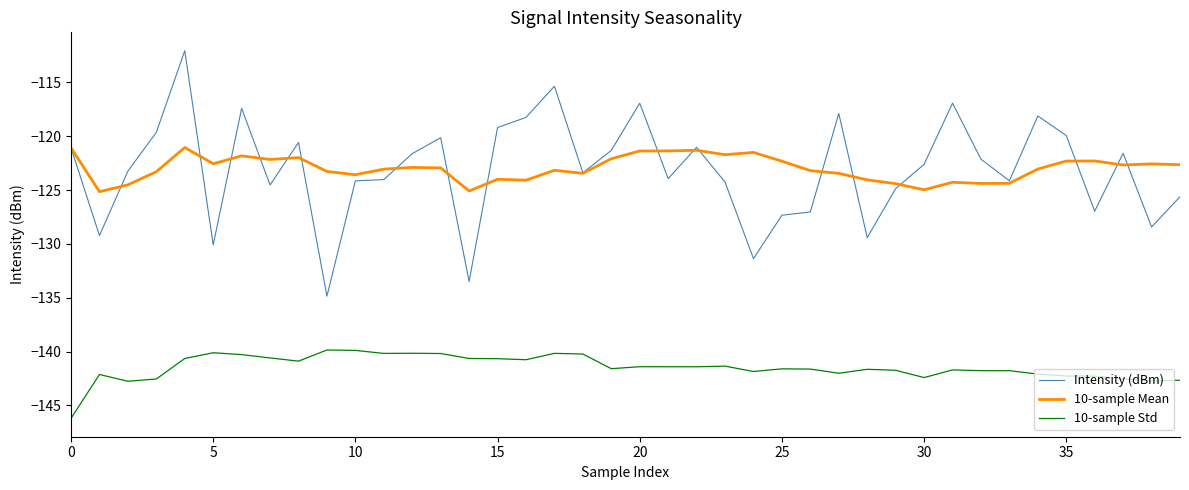

What is the lowest value of the Intensity (dBm) series?

-134.9